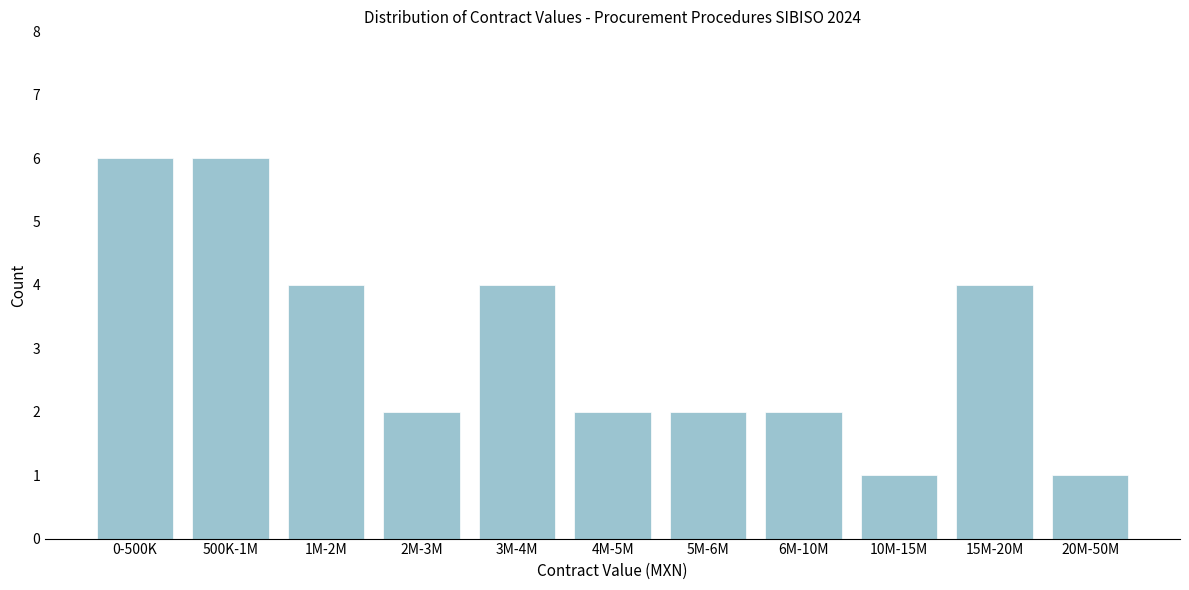

Reading left to right, list all the values displayed in this chart.

6	6	4	2	4	2	2	2	1	4	1